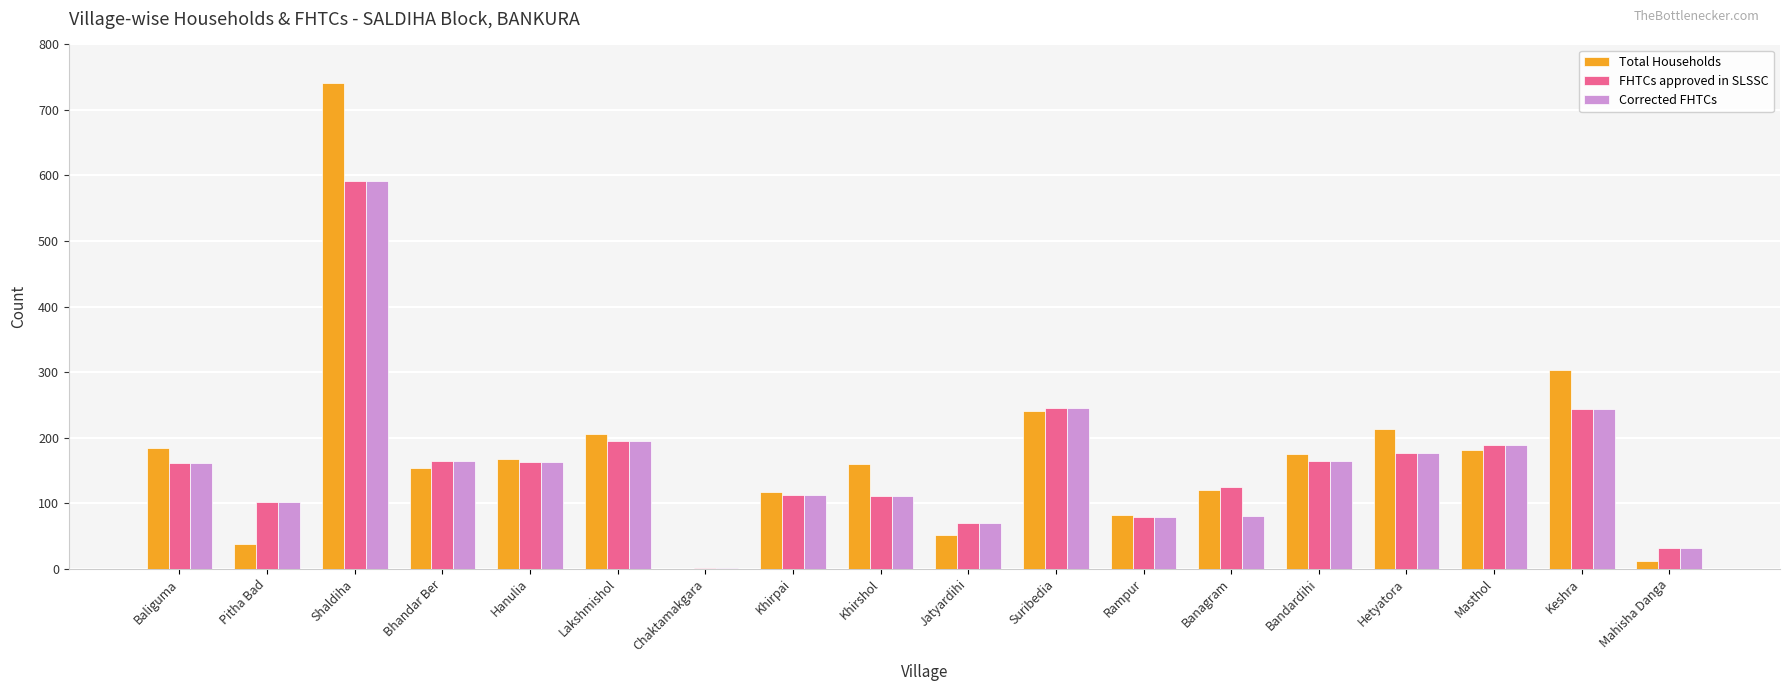

How many distinct data groups are displayed?

3